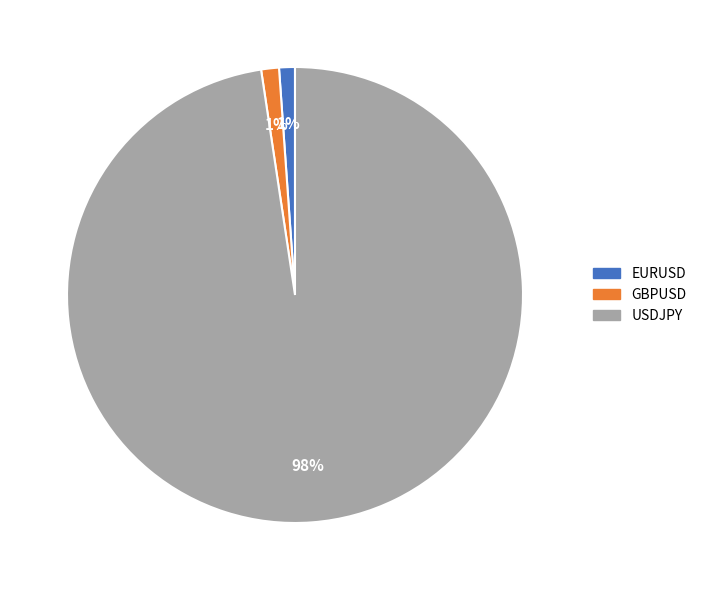

The GBPUSD slice represents 1% of the pie. True or false?

True